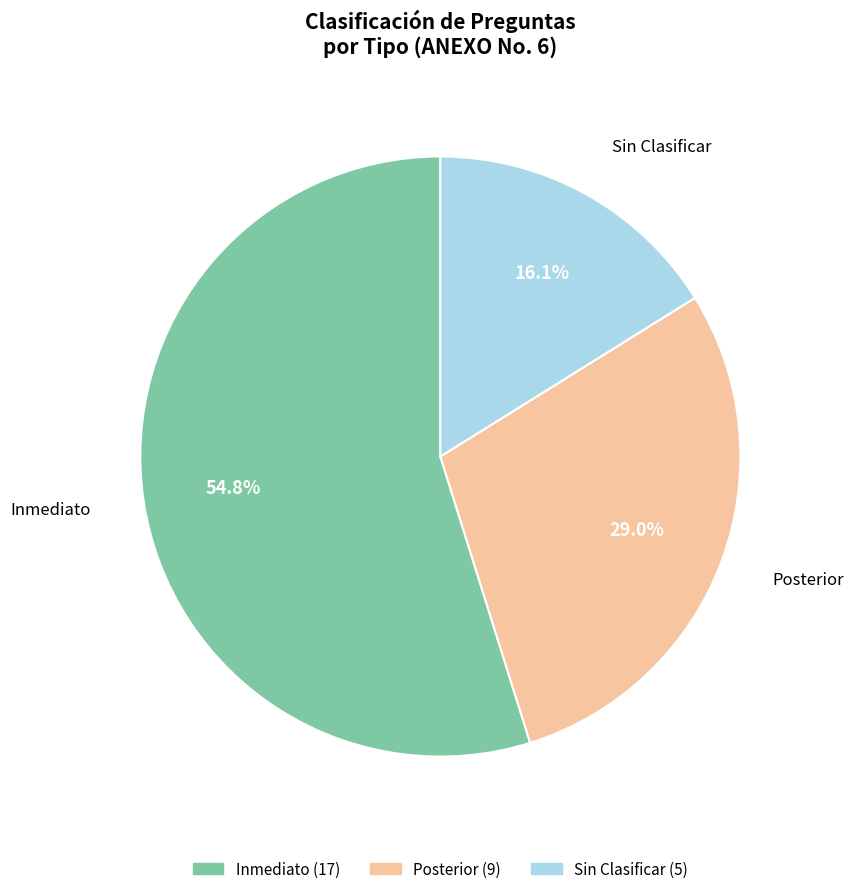

What is the largest slice in the pie chart?

Inmediato